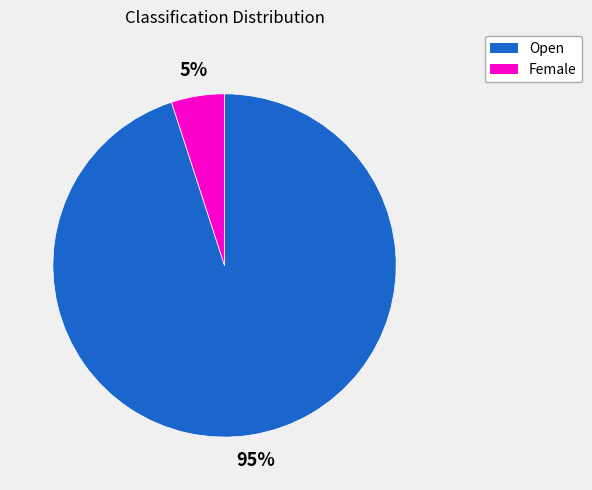

Which category has the smallest portion of the pie?

Female